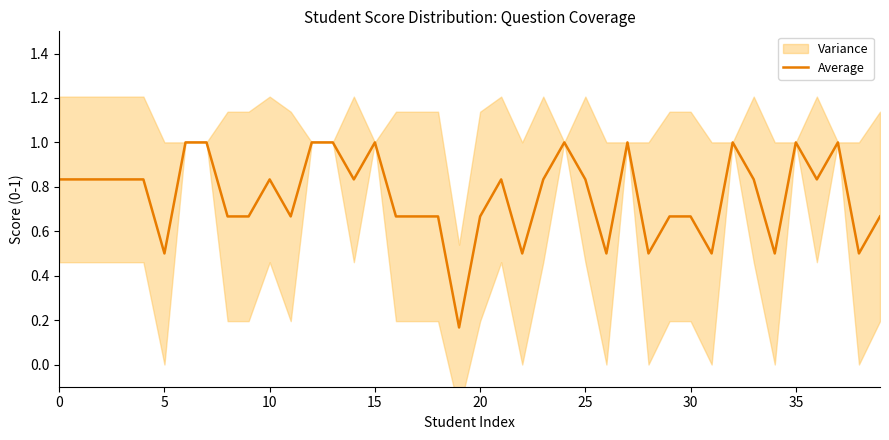

What is the highest value of the Average series?

1.0